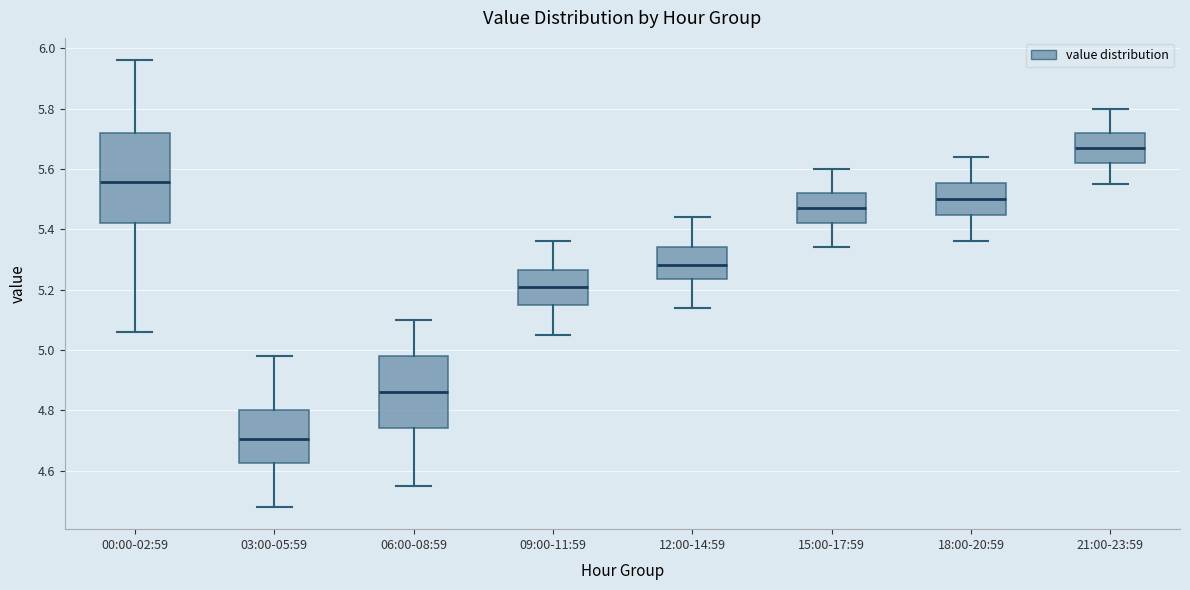

Which box has the highest median line?

21:00-23:59